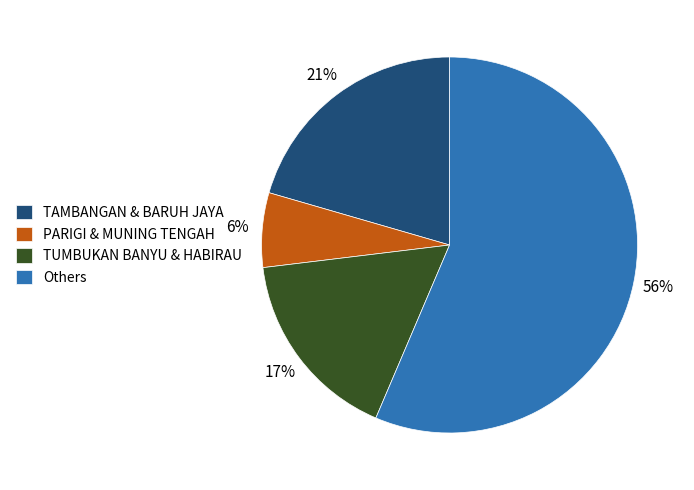

Is the sum of Others and TAMBANGAN & BARUH JAYA greater than half?

Yes